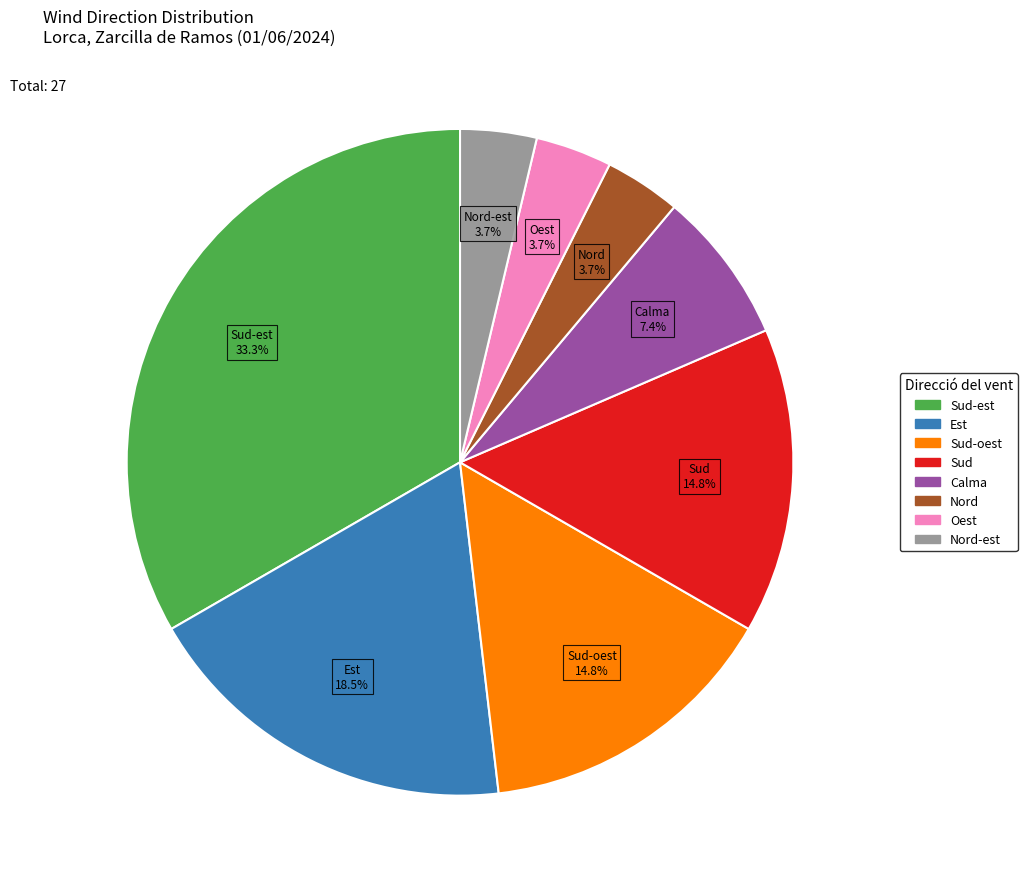

Is there a majority slice in this chart?

No